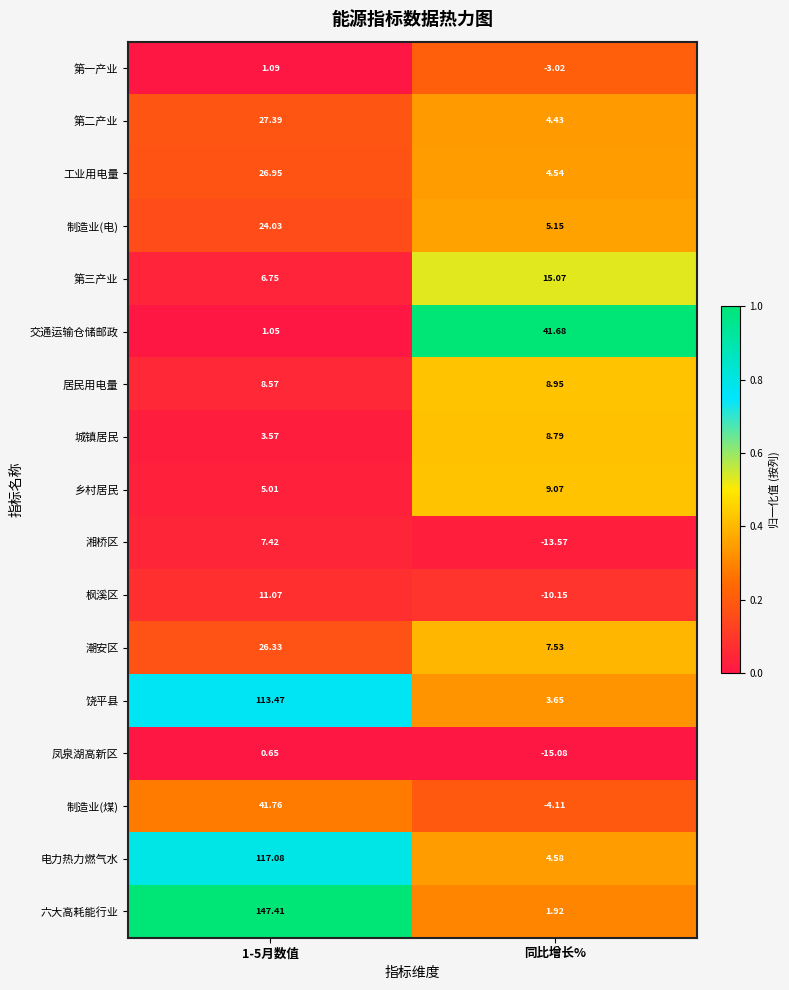

Where is 六大高耗能行业 nearest to the value 74?

同比增长%